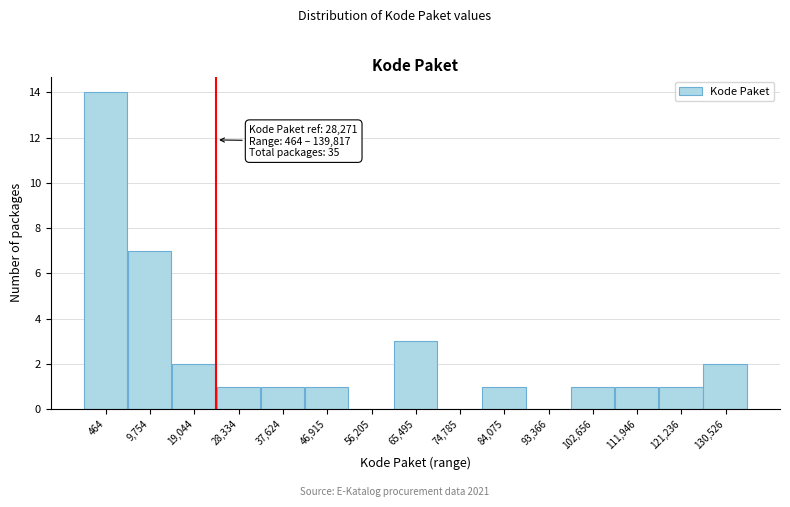

Reading left to right, list all the values displayed in this chart.

464=14	9,754=7	19,044=2	28,334=1	37,624=1	46,915=1	56,205=0	65,495=3	74,785=0	84,075=1	93,366=0	102,656=1	111,946=1	121,236=1	130,526=2